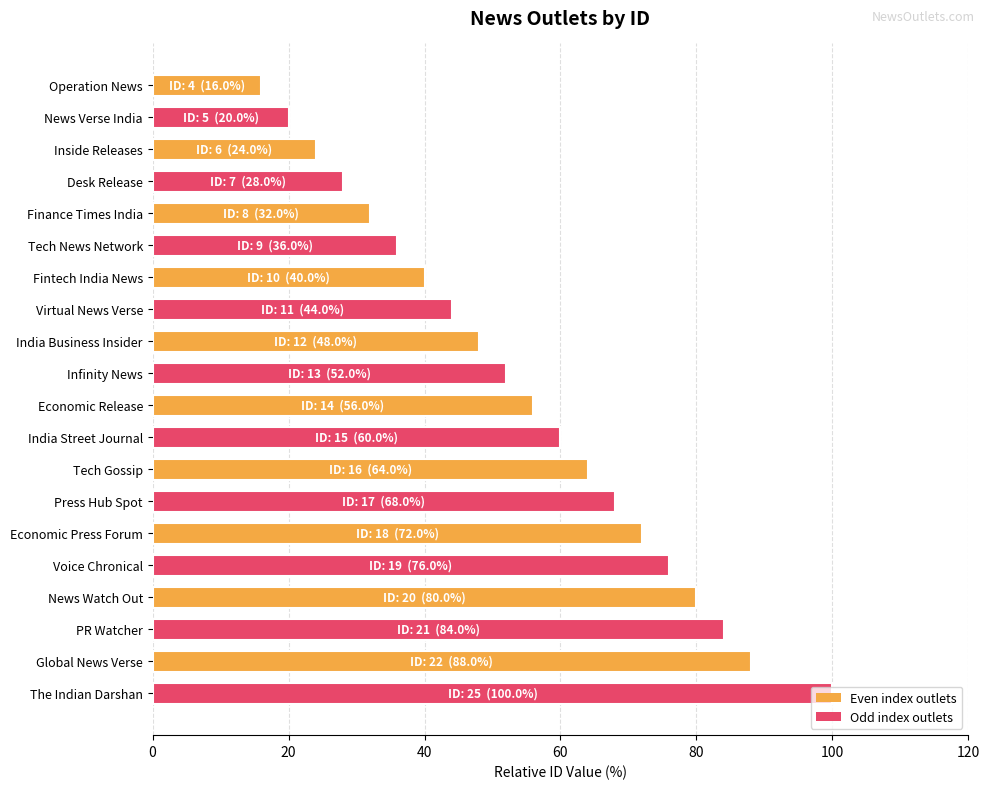

What is the sum of all values?

1088.0